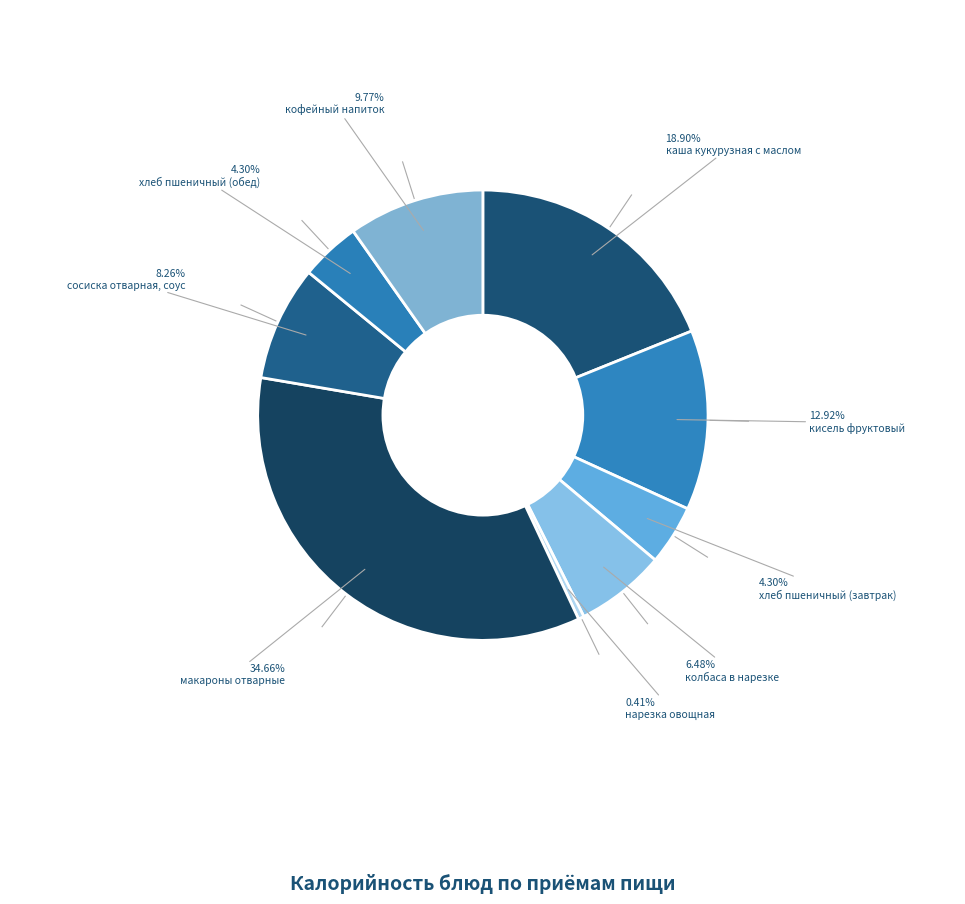

Count the number of slices in the pie.

9